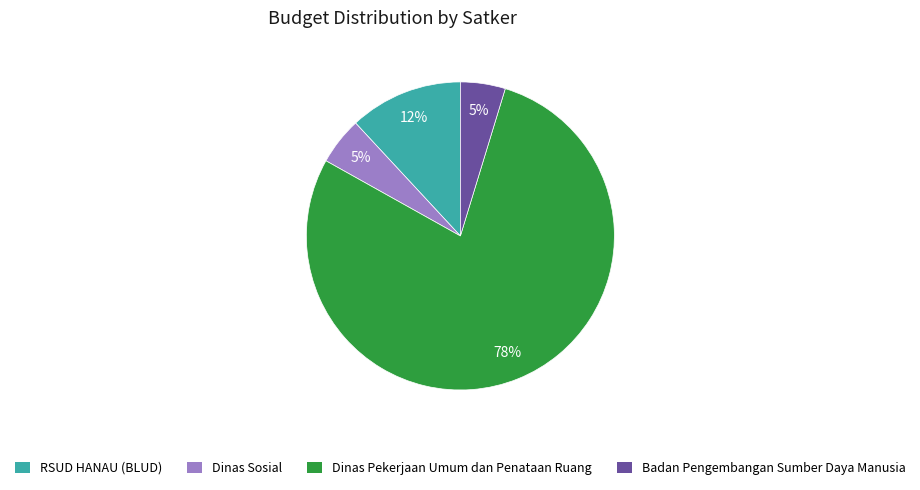

True or false: Dinas Pekerjaan Umum dan Penataan Ruang accounts for 11% of the total.

False